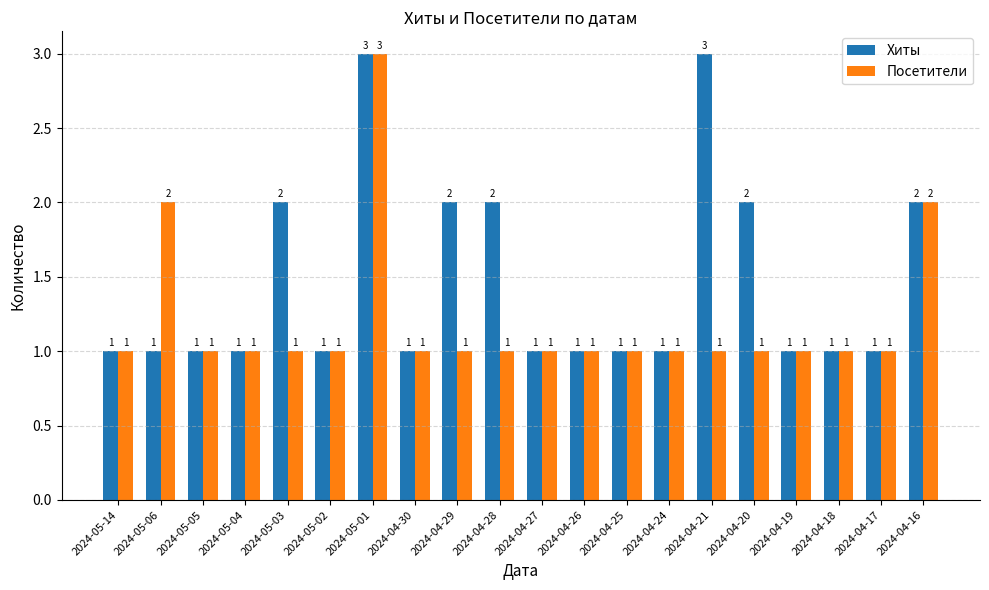

What is the sum of the Посетители values at 2024-04-19 and 2024-05-01?

4